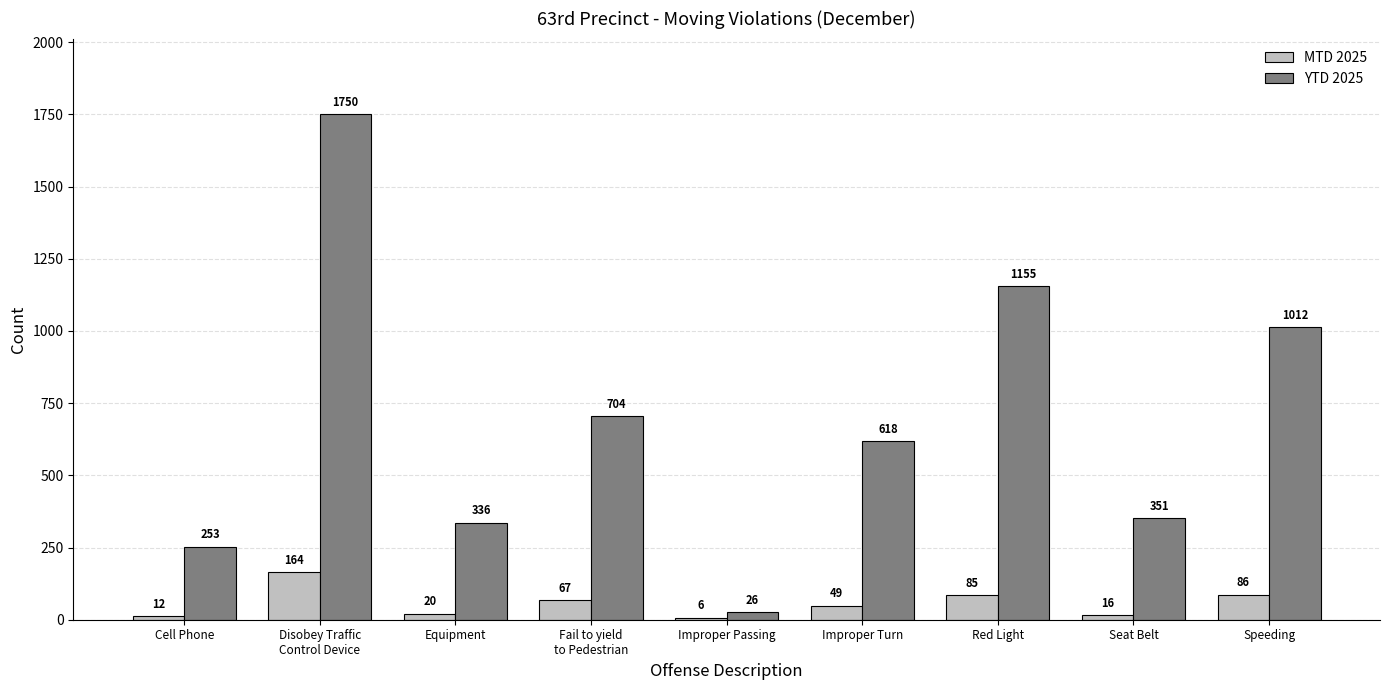

Is the value of YTD 2025 at Seat Belt greater than the value of MTD 2025 at Fail to yield
to Pedestrian?

Yes